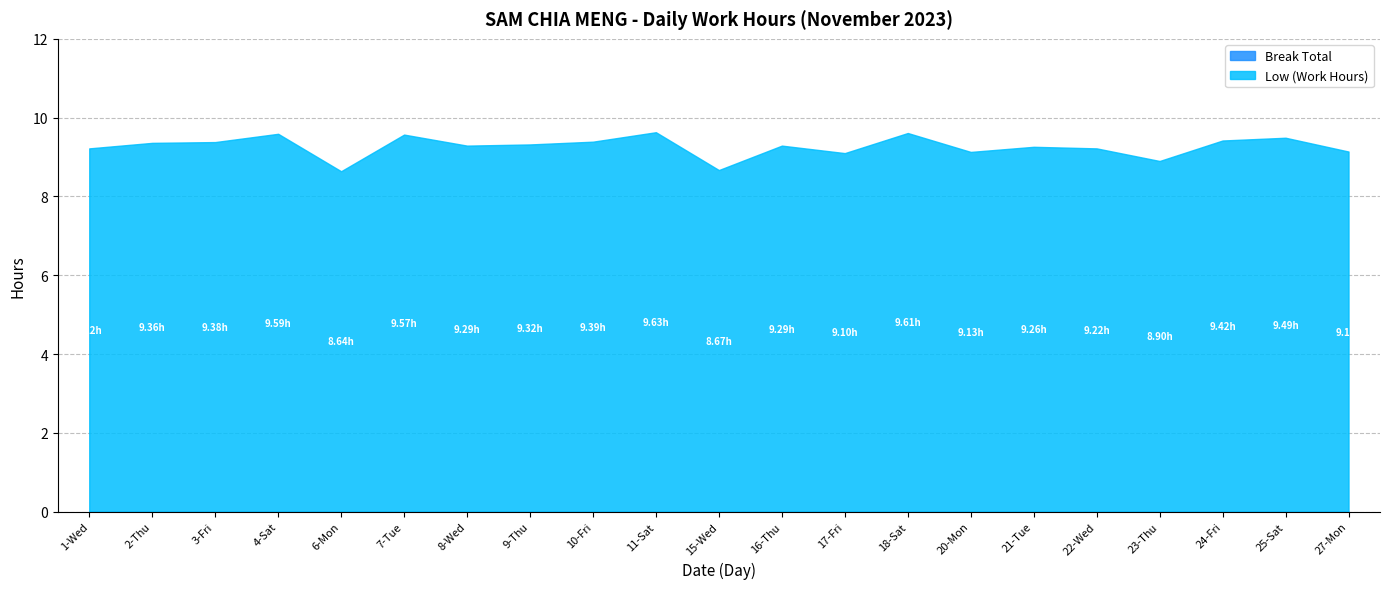

Rank the categories by Break Total value from lowest to highest.

1-Wed, 2-Thu, 3-Fri, 4-Sat, 6-Mon, 7-Tue, 8-Wed, 9-Thu, 10-Fri, 11-Sat, 15-Wed, 16-Thu, 17-Fri, 18-Sat, 20-Mon, 21-Tue, 22-Wed, 23-Thu, 24-Fri, 25-Sat, 27-Mon